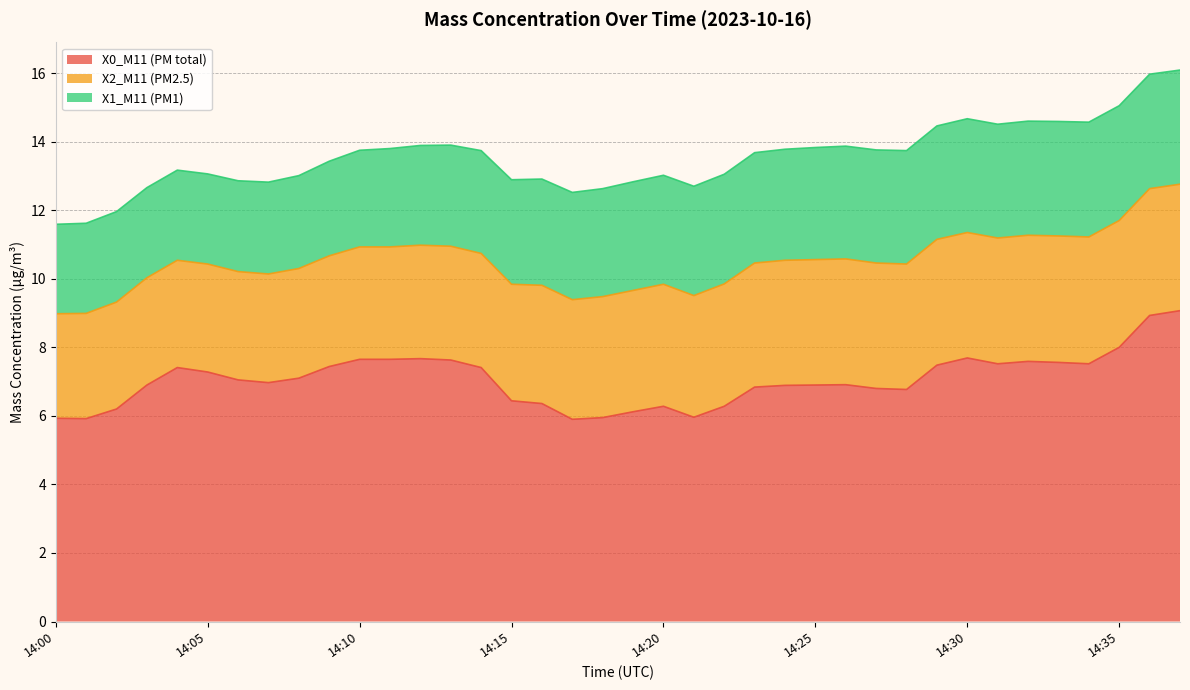

How many series are shown in this chart?

3